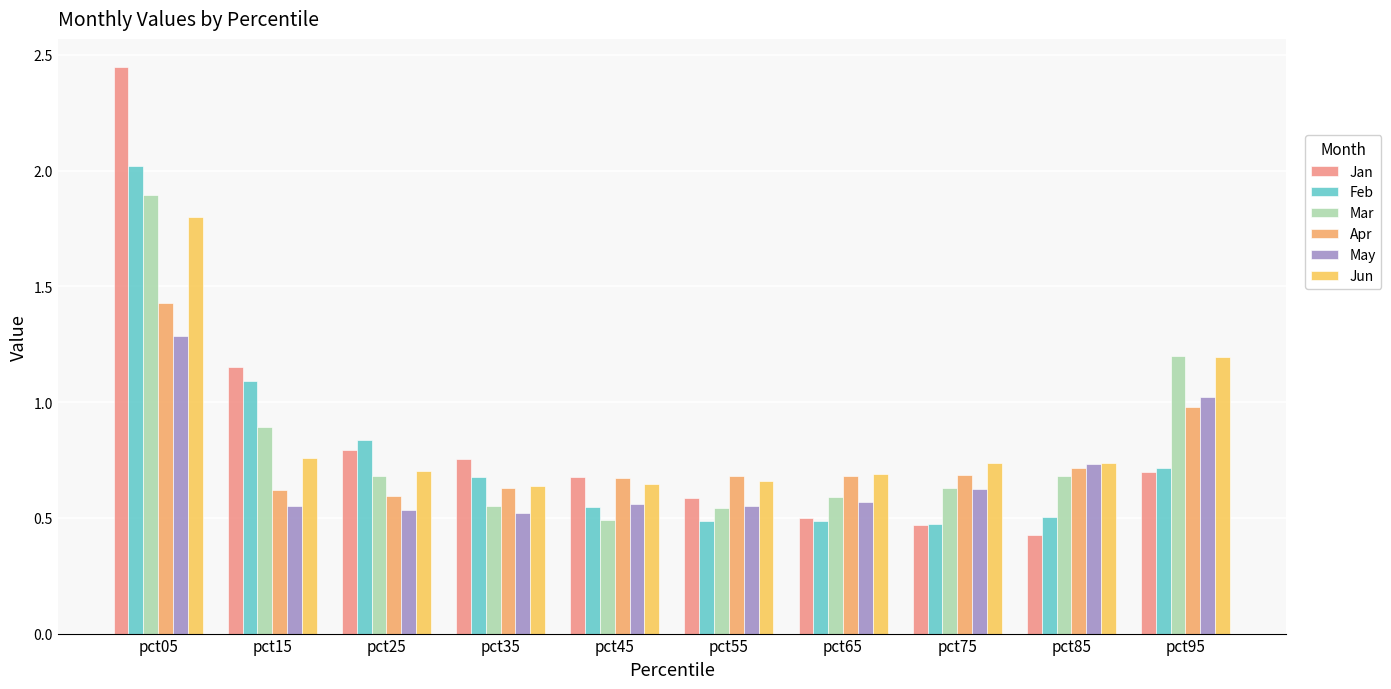

What is the maximum value shown in the chart?

2.4